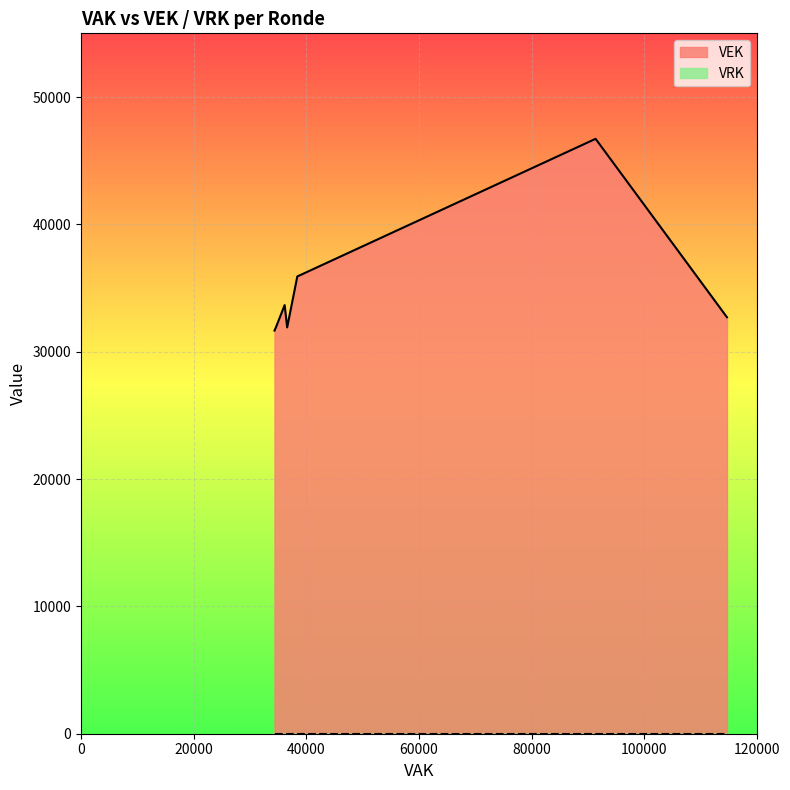

The value of VEK at 2021 uitvoering is 46959. True or false?

False